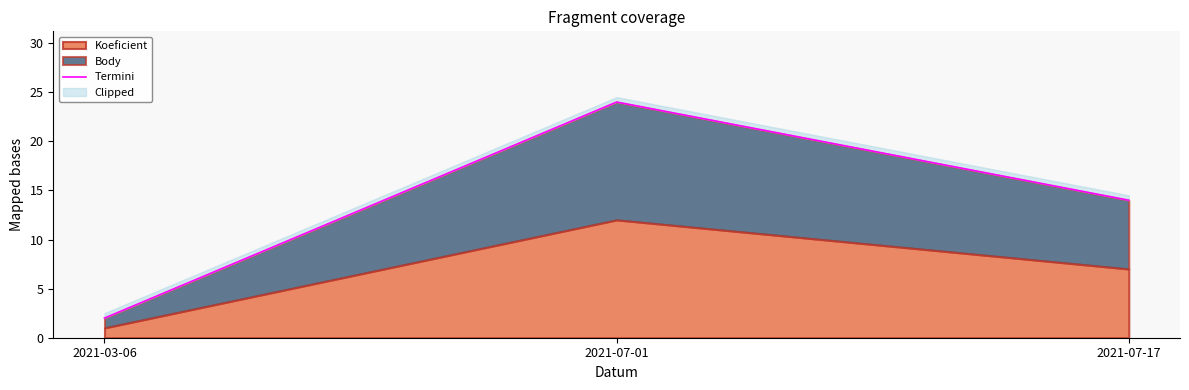

What is the sum of the values at 2021-07-17 and 2021-03-06?

16